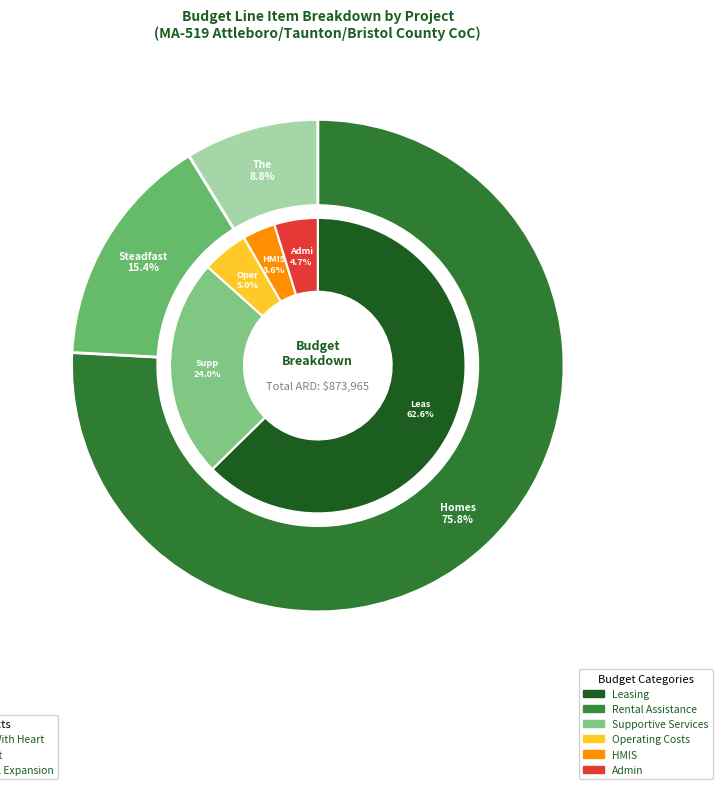

Which has a higher value, Homes With Heart or The CALL Expansion?

Homes With Heart